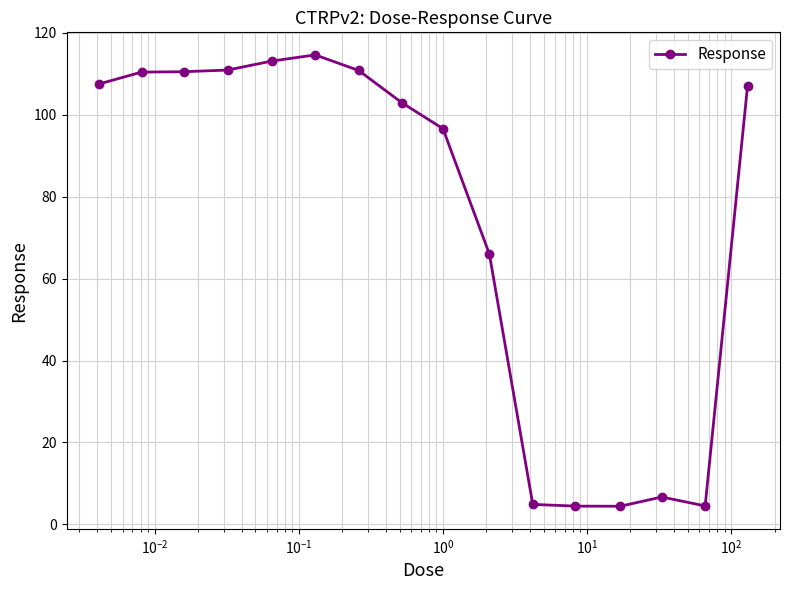

What is the greatest value displayed?

114.6